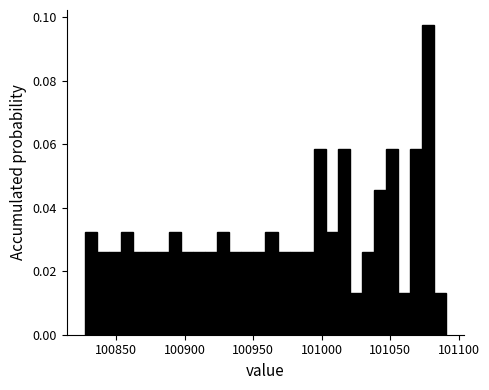

Read against the x-axis, roughly where is the centre of the tallest bar?

101080